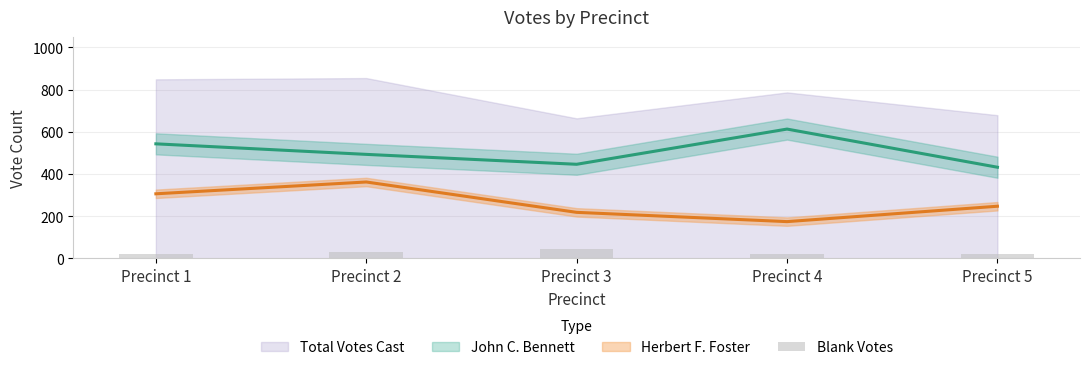

Reading right to left, extract all data points from this chart.

Precinct 5=22	Precinct 4=21	Precinct 3=46	Precinct 2=32	Precinct 1=21